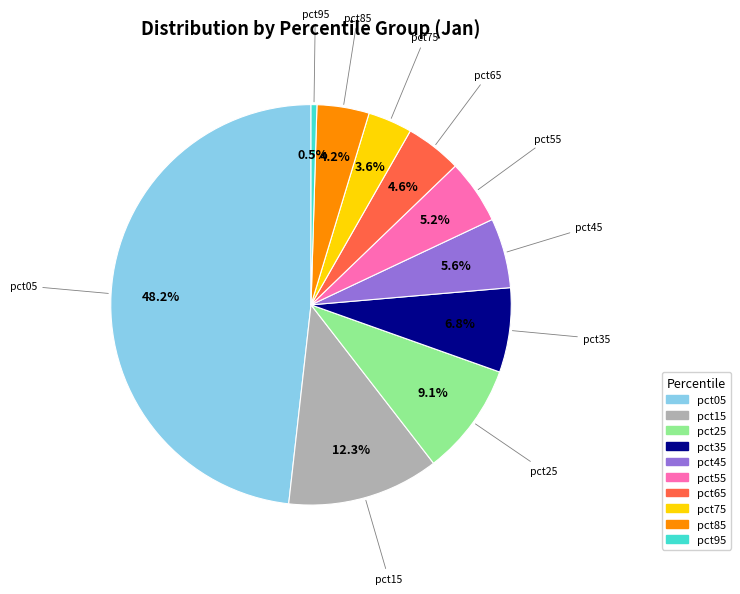

What is the smallest slice in the pie chart?

pct95